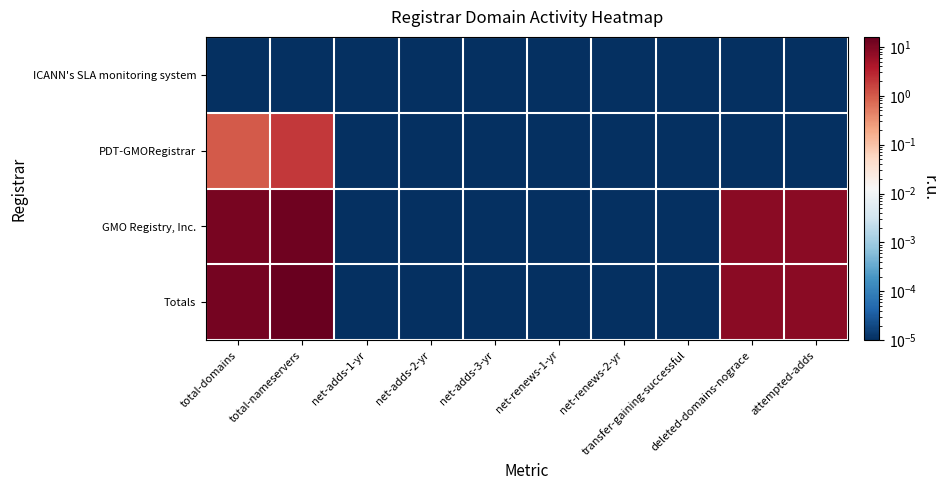

At attempted-adds, list the series in order from smallest to largest.

ICANN's SLA monitoring system, PDT-GMORegistrar, GMO Registry, Inc., Totals